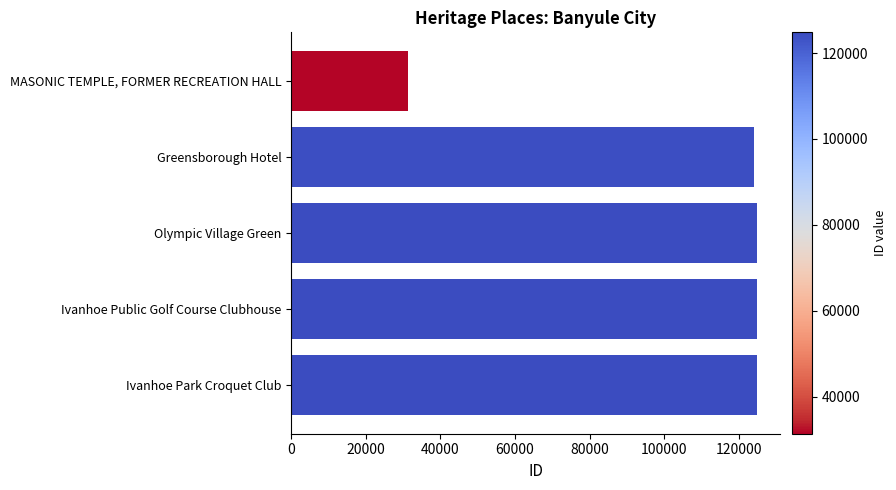

What is the change in value from MASONIC TEMPLE, FORMER RECREATION HALL to Olympic Village Green?

+93486